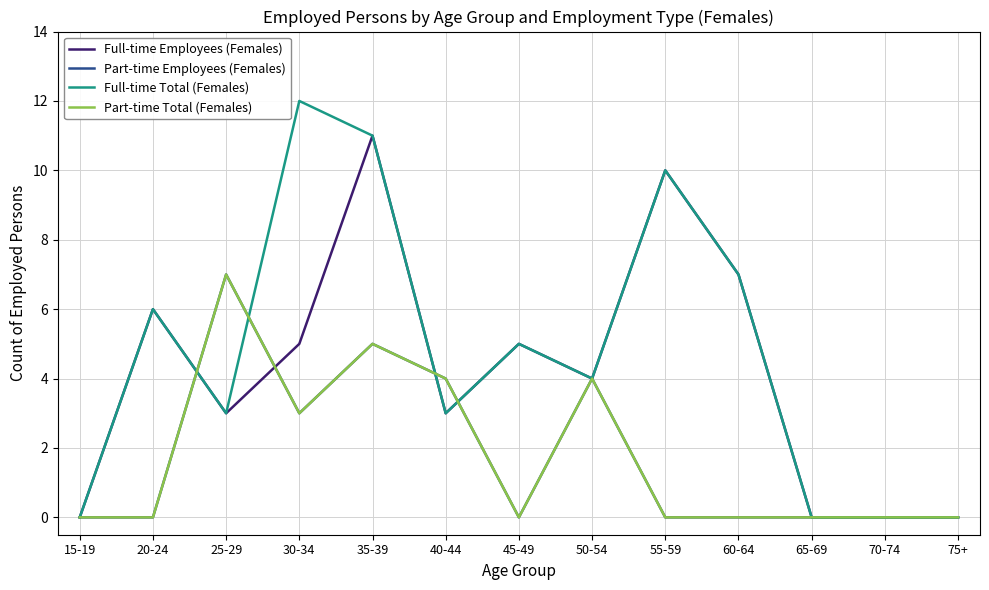

Does the chart have visible grid lines?

Yes